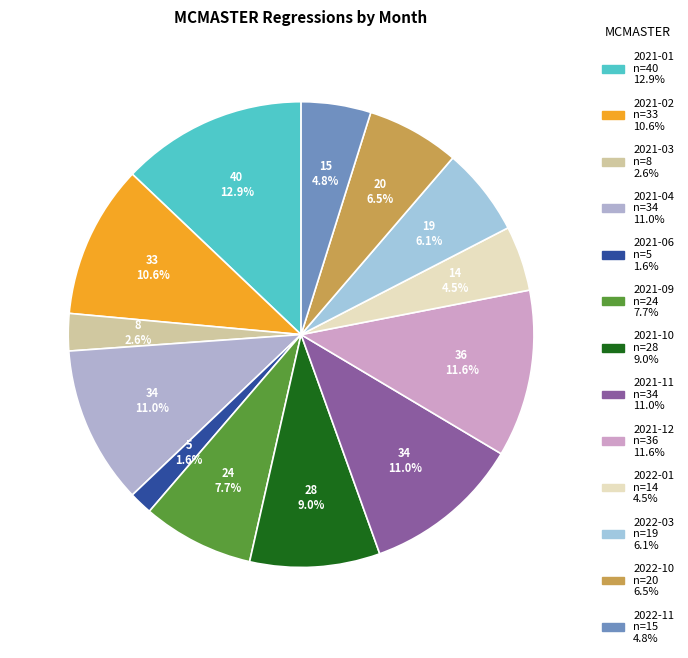

Do 2021-06 and 2021-10 together represent more than half of the pie?

No